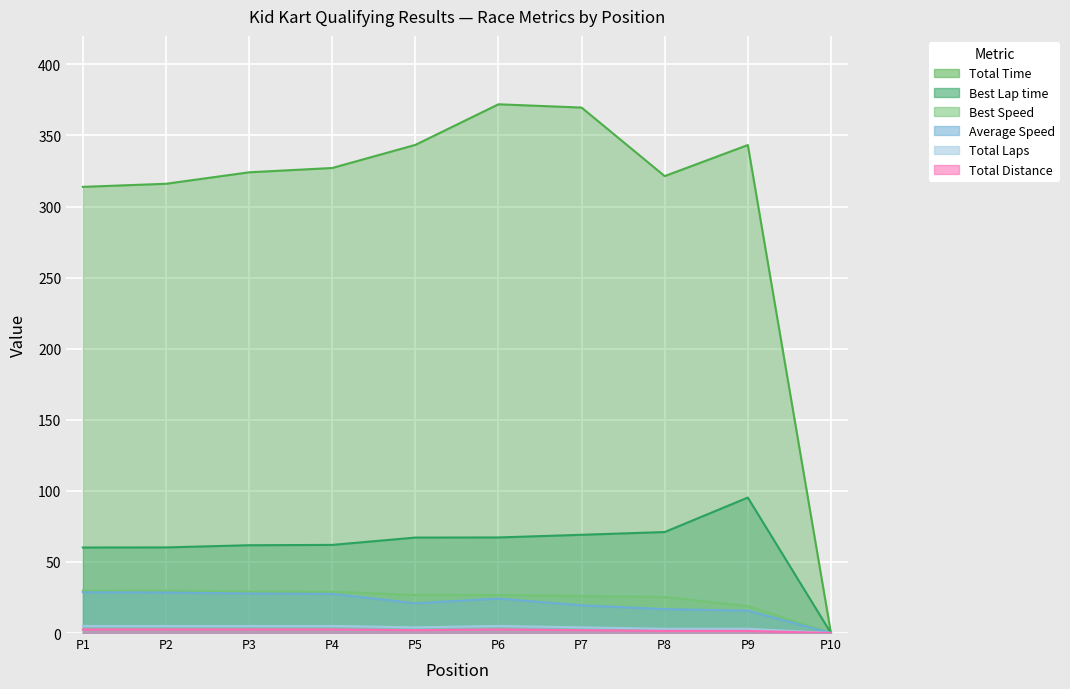

Which series has the largest range (max minus min)?

Total Time